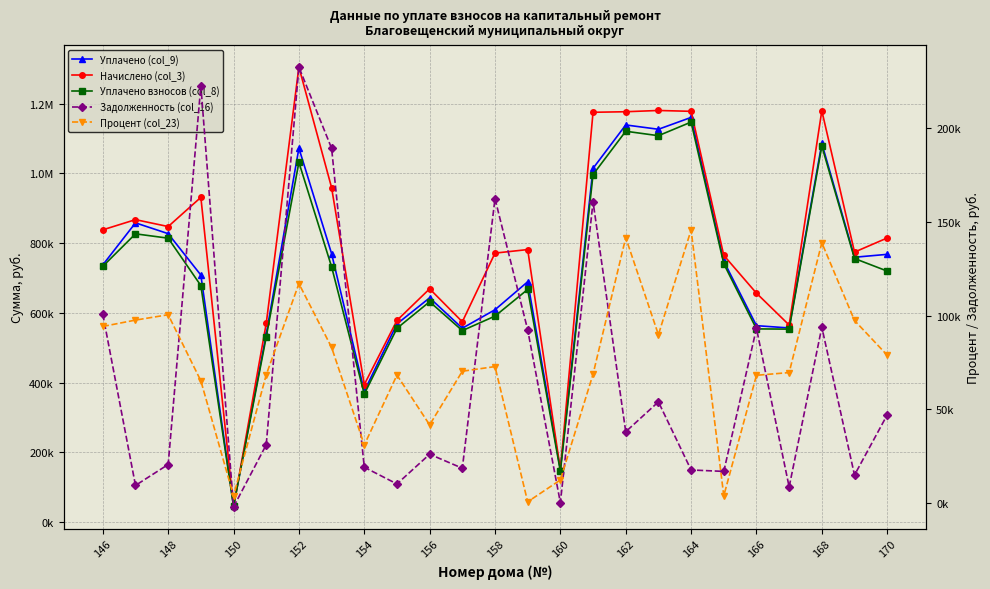

True or false: Уплачено (col_9) has a value of 349988.4 at 156.

False